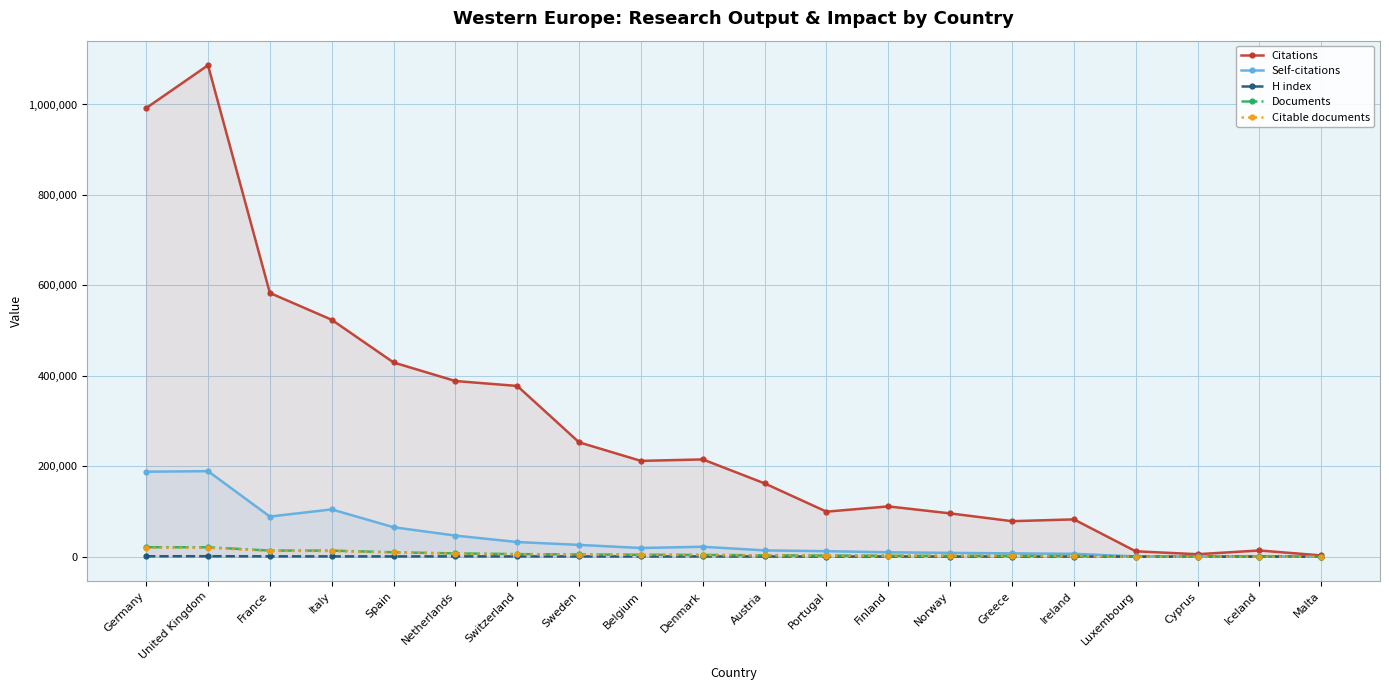

What is the sum of all Documents values?

118196